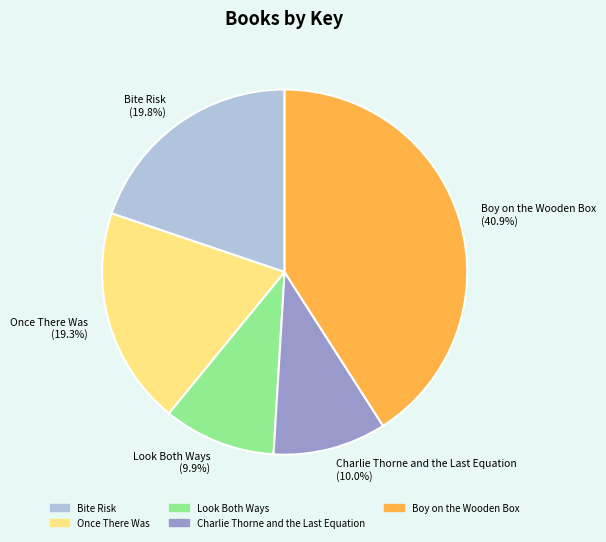

To the nearest percent, what is the difference between the largest and smallest slice percentages?

31%